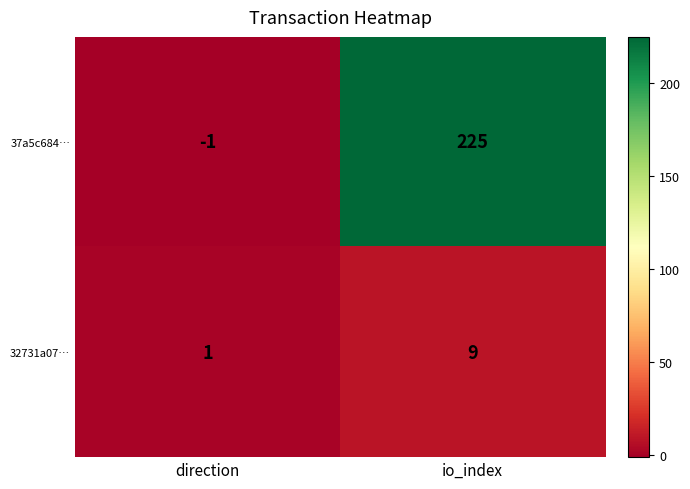

Reading right to left, what are all the values shown in this chart?

37a5c684…: io_index=225	direction=-1
32731a07…: io_index=9	direction=1